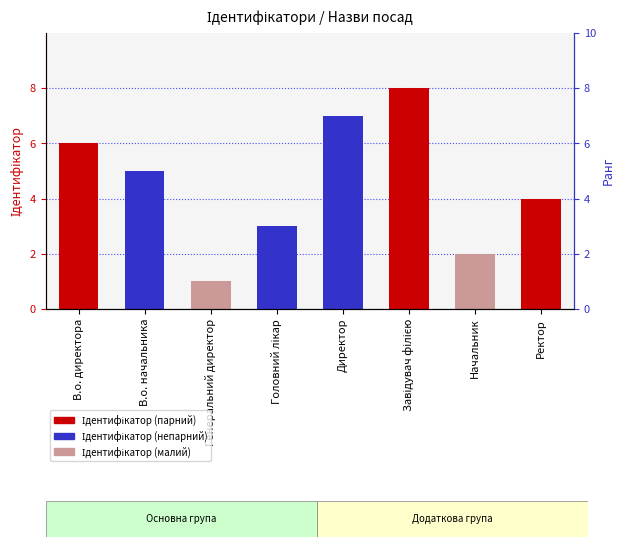

What is the average value?

4